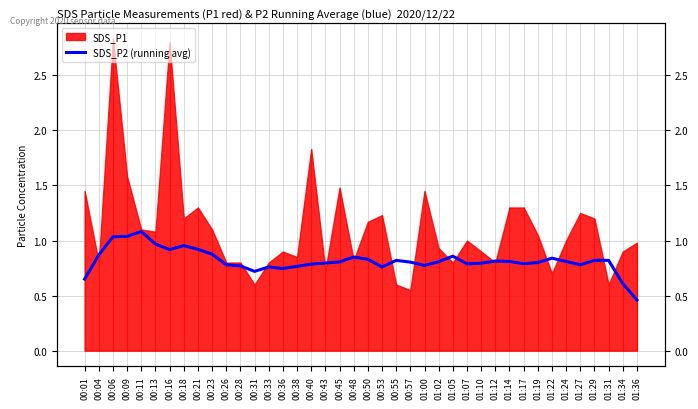

What is the approximate value at 01:19?

0.8